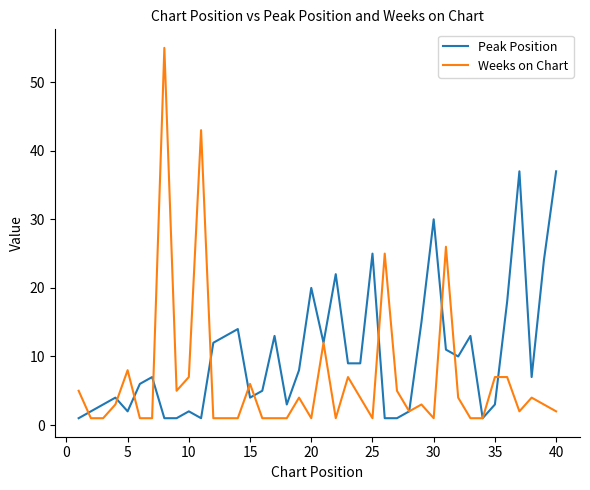

Count the number of categories in the chart.

40